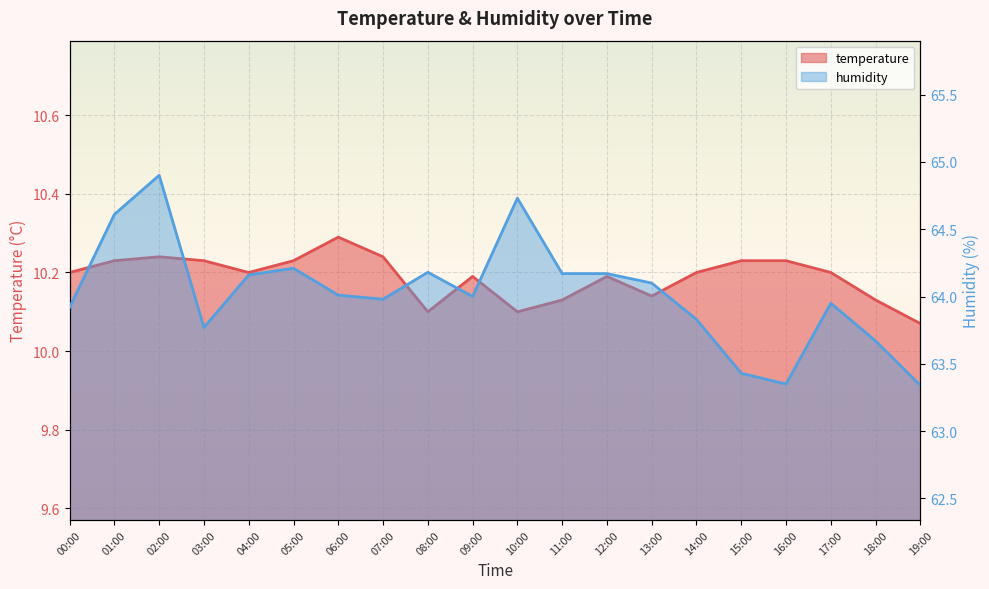

What is the value of the temperature point at the 4th from the left?

10.2